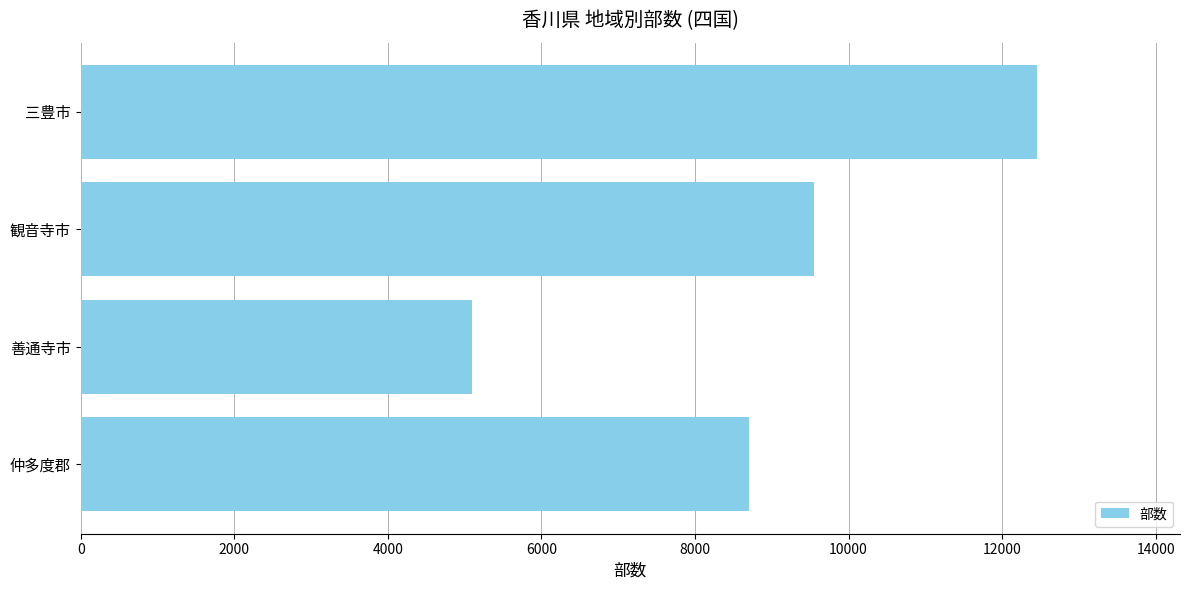

How many bars are there in total?

4